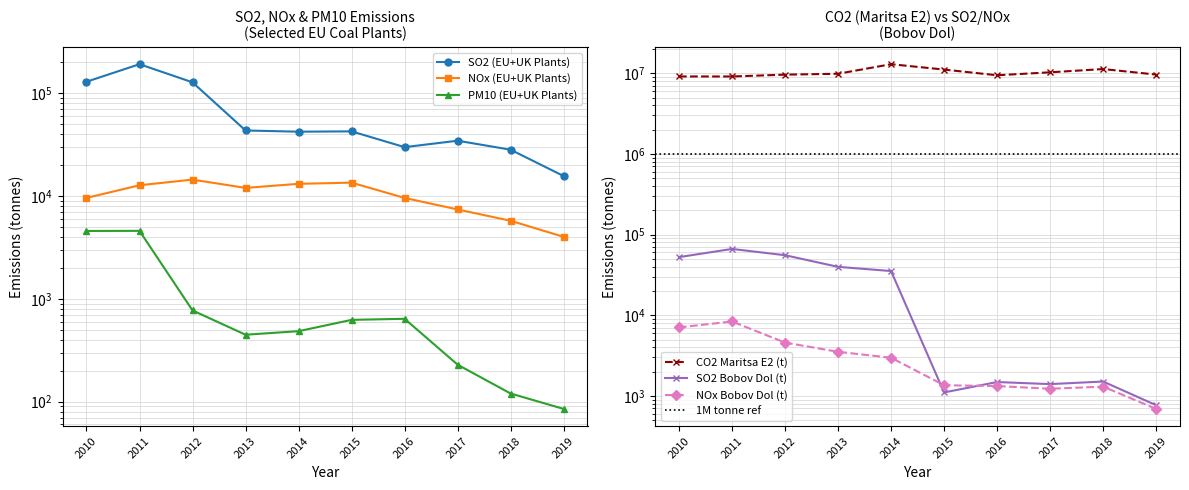

Where is SO2 (EU+UK Plants) nearest to the value 103882?

2012